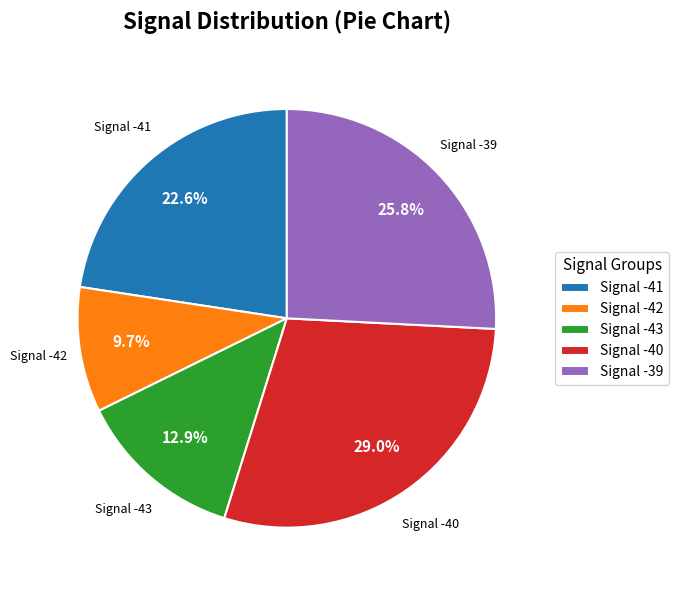

What is the largest slice in the pie chart?

Signal -40